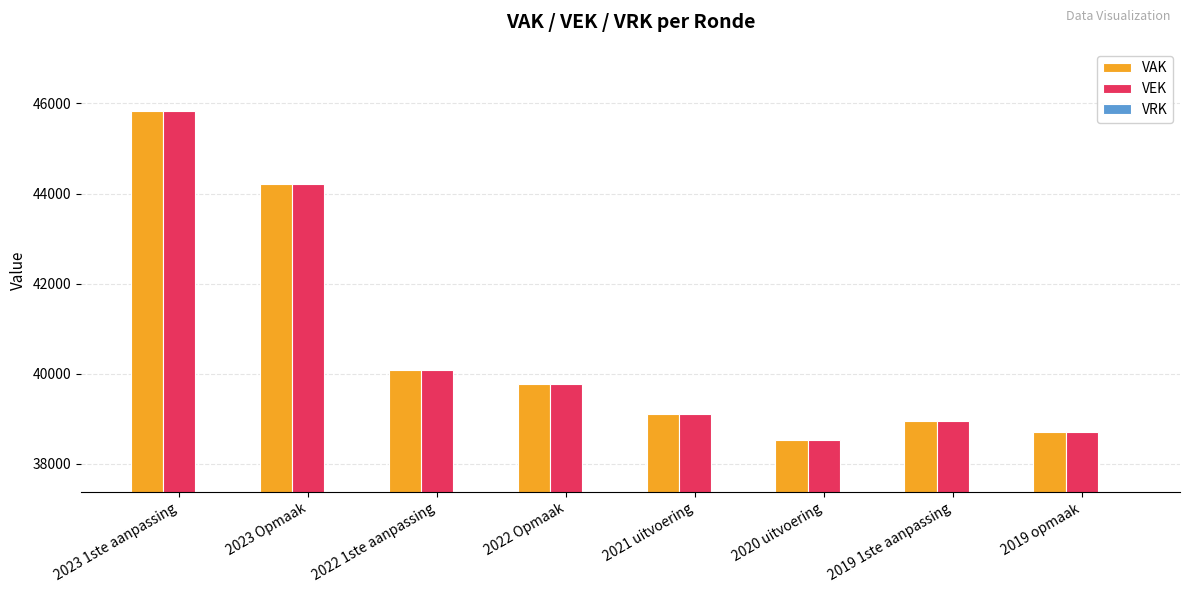

What is the difference between the VEK values at 2023 1ste aanpassing and 2020 uitvoering?

7314